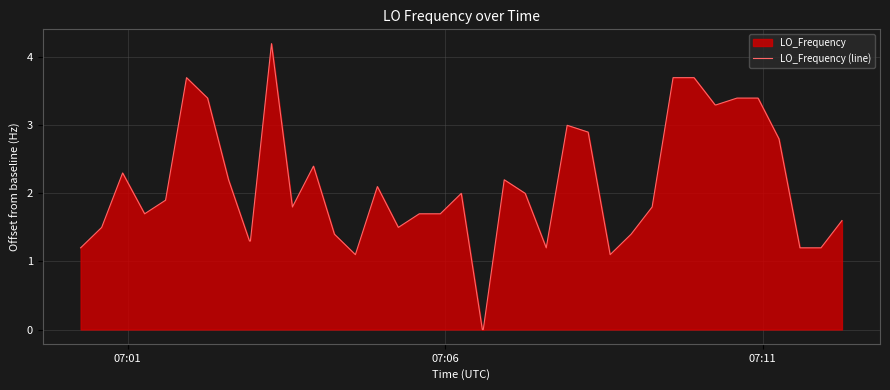

What is the difference between the maximum and minimum values?

4.2